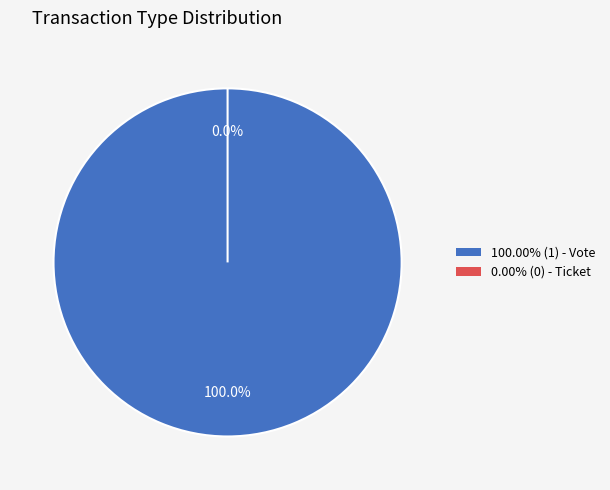

Which category has the smallest portion of the pie?

Ticket